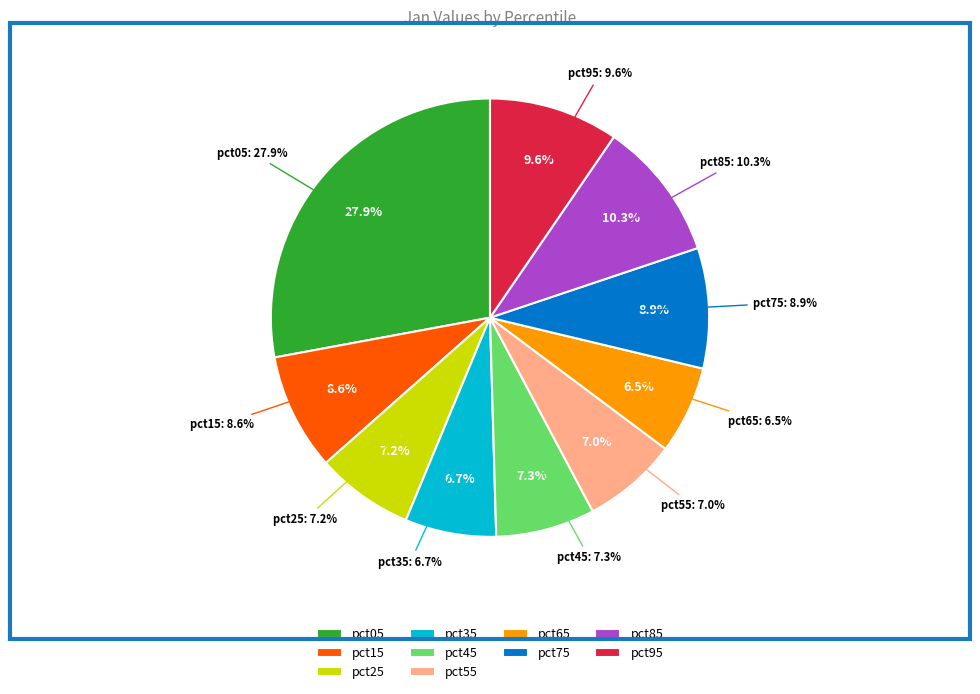

What is the largest slice in the pie chart?

pct05